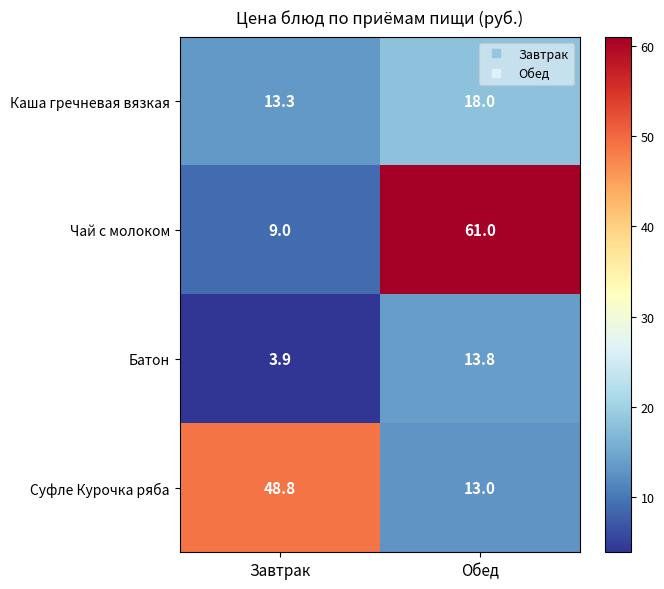

At which label is Каша гречневая вязкая closest to 15?

Завтрак